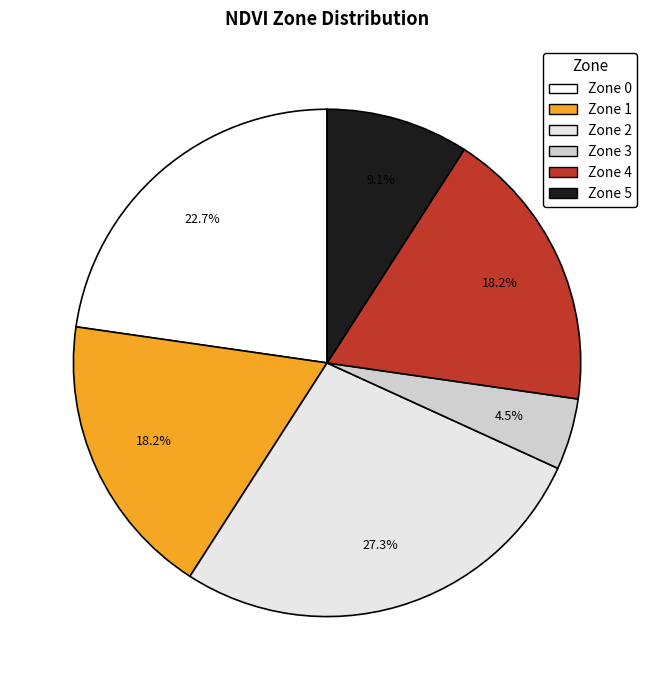

To the nearest percent, what is the difference between the Zone 2 and Zone 3 slice percentages?

23%